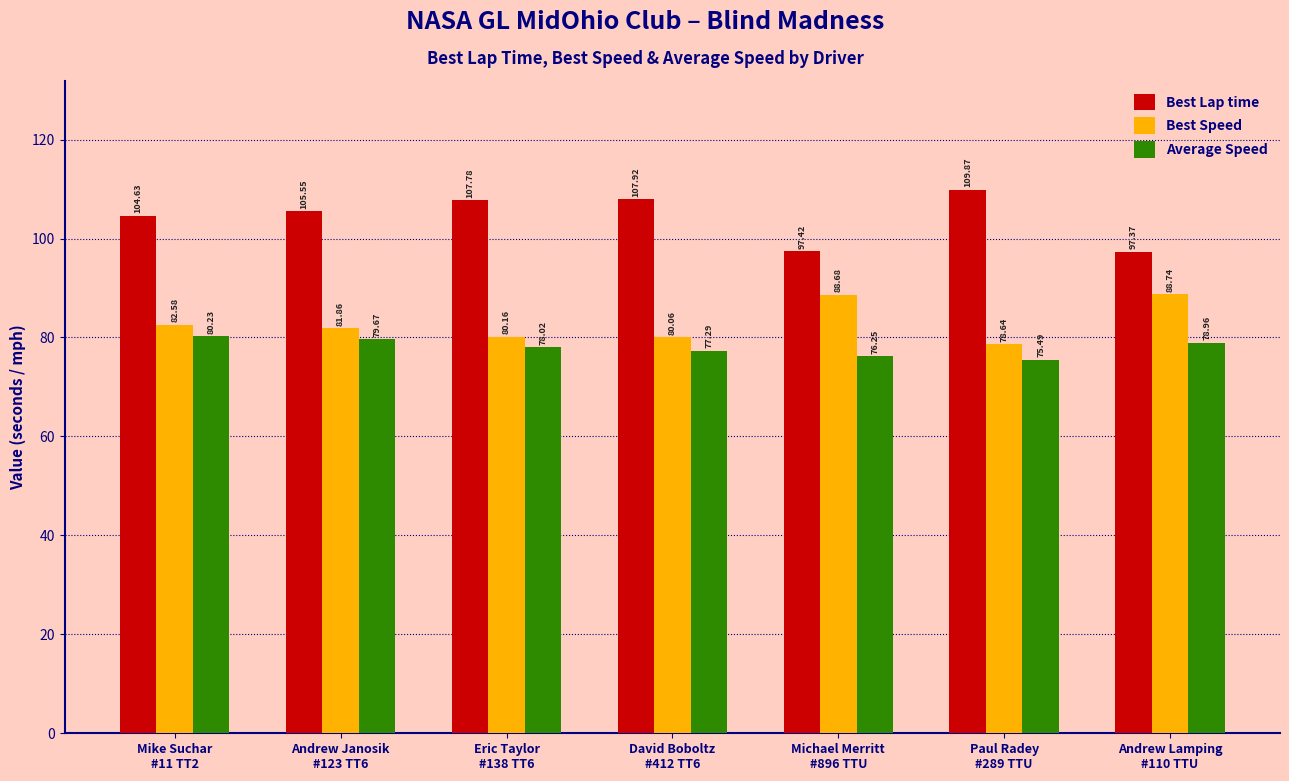

What is the highest value of the Best Lap time series?

109.9